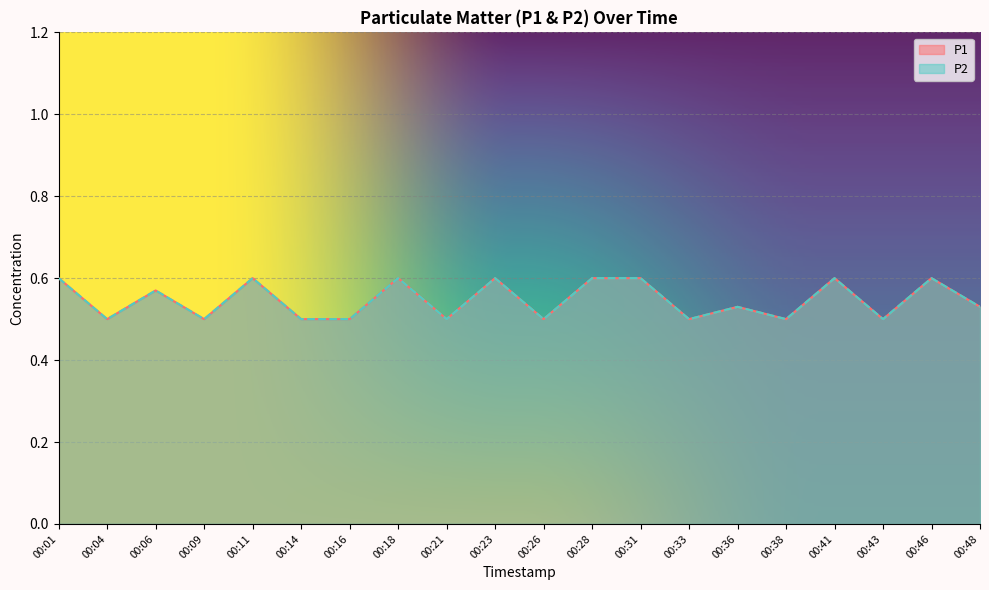

What are all the series names shown in the legend?

P1, P2